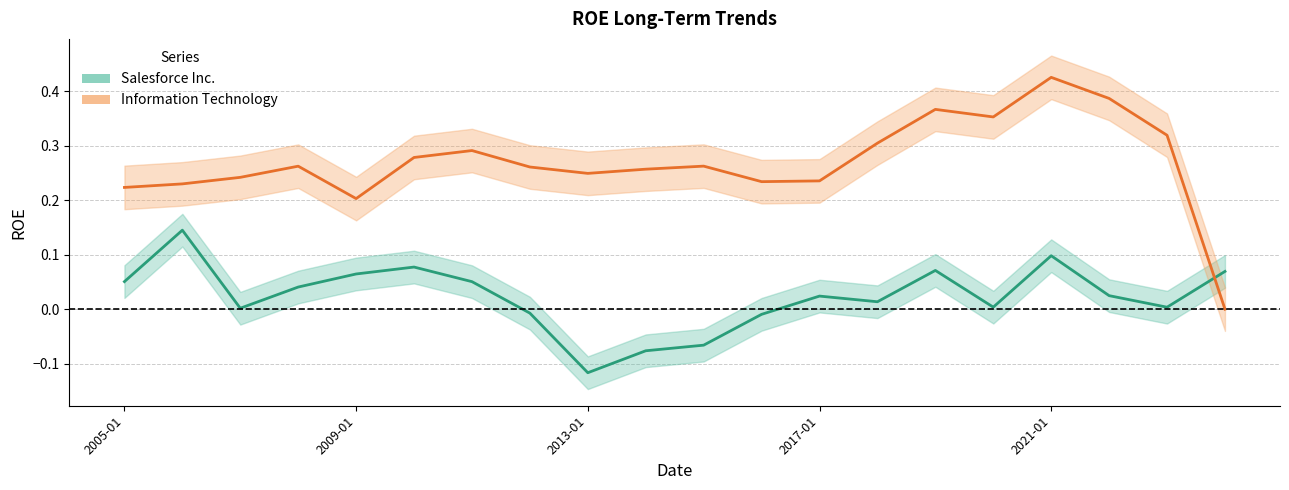

How many positive values does the Information Technology series have?

19